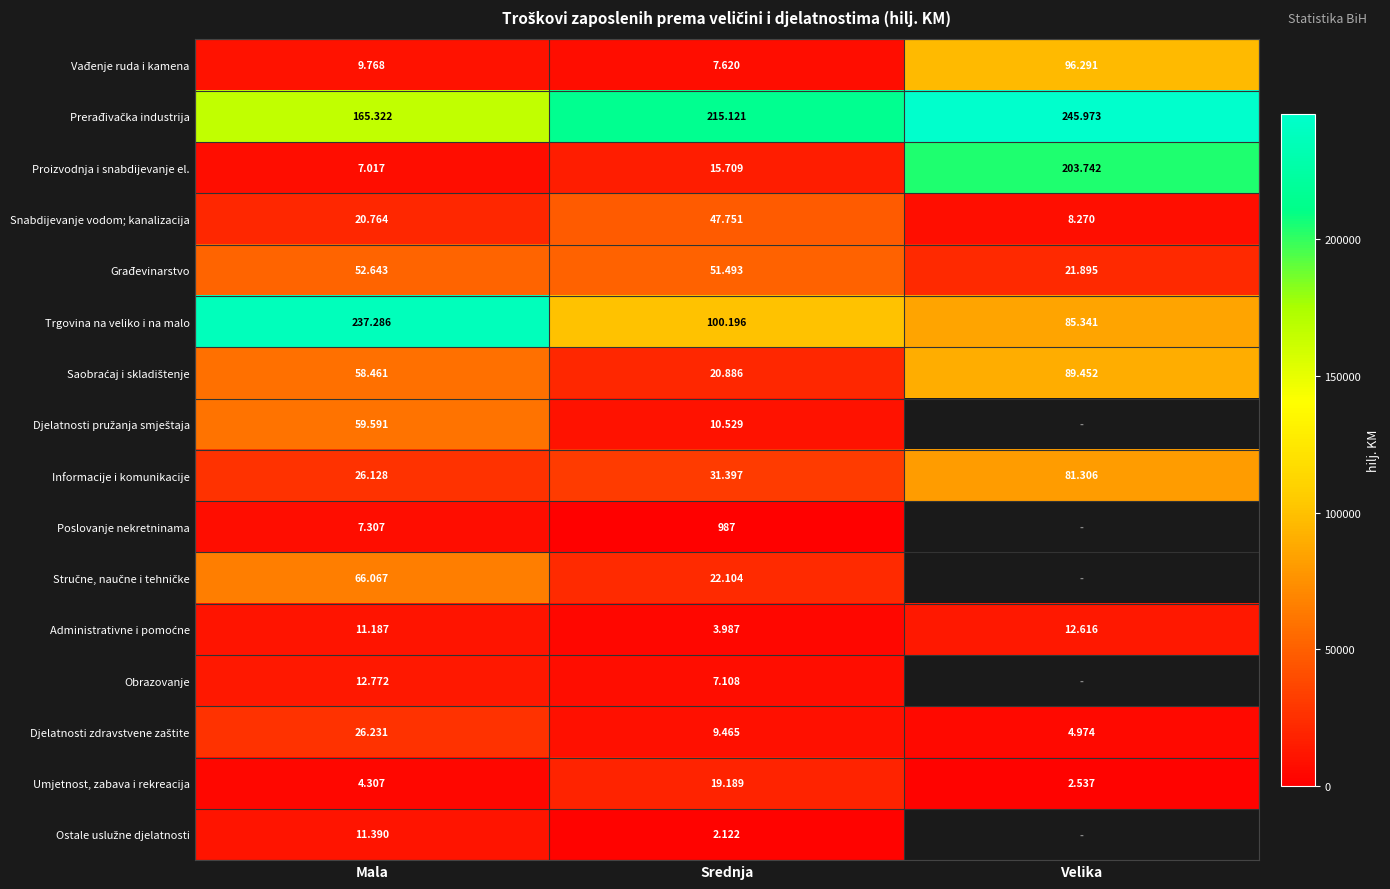

What is the highest value of the Djelatnosti pružanja smještaja series?

59591.0